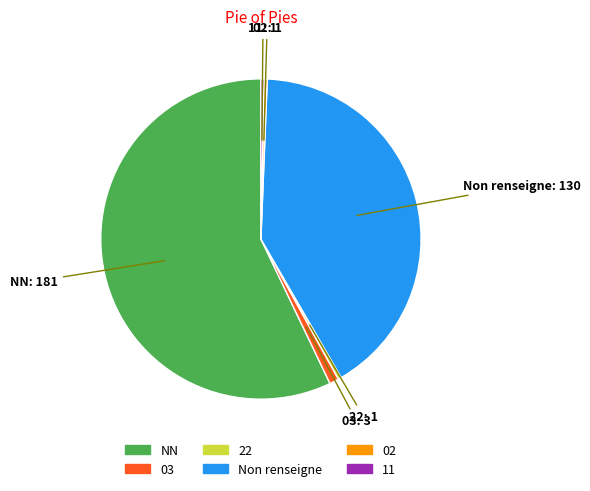

Does any single category account for the majority?

Yes